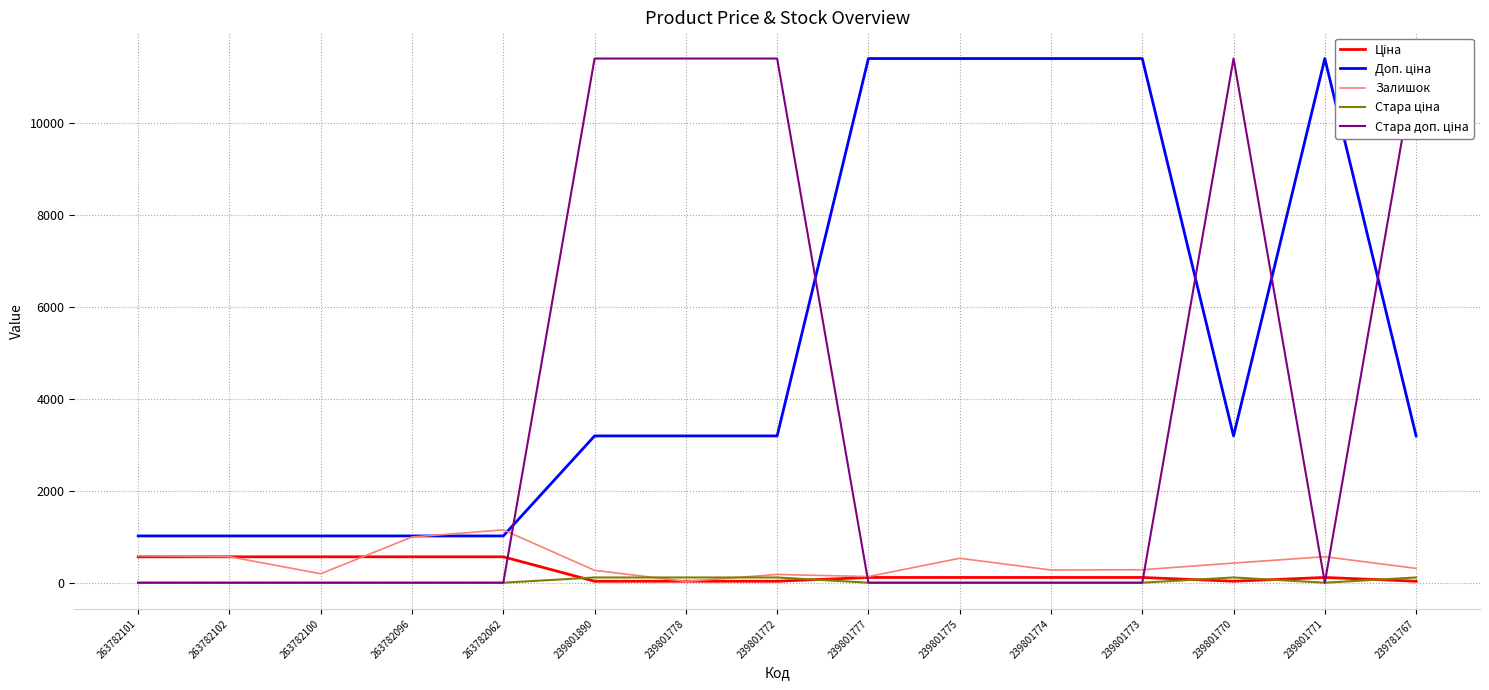

What is the difference between the Залишок values at 239801770 and 239801771?

139.0